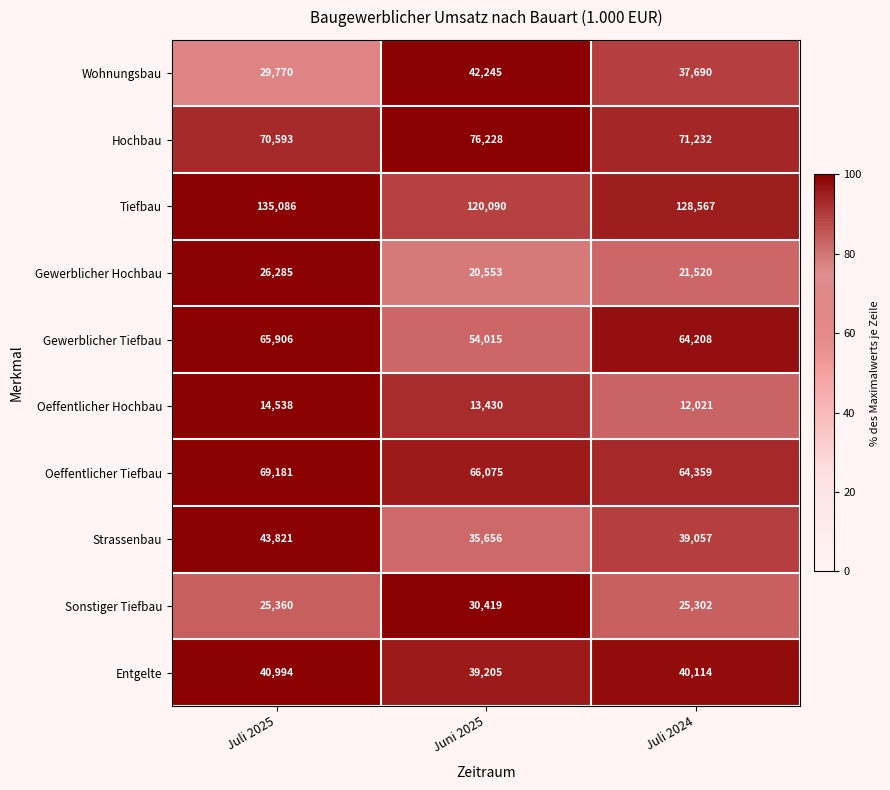

What is the total value across all series at Juli 2024?

504070